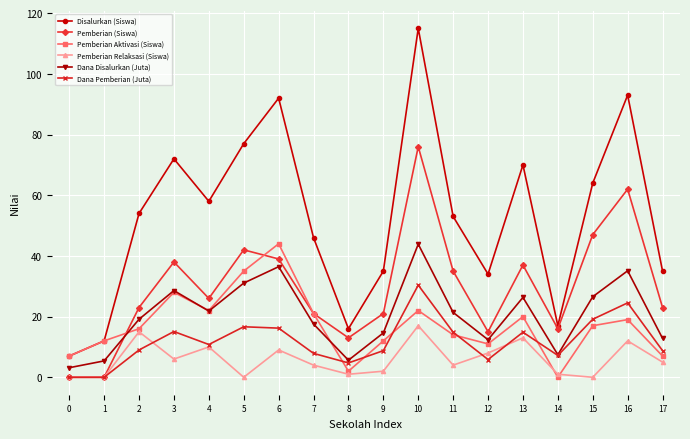

True or false: Disalurkan (Siswa) has a value of 93.0 at 16.

True